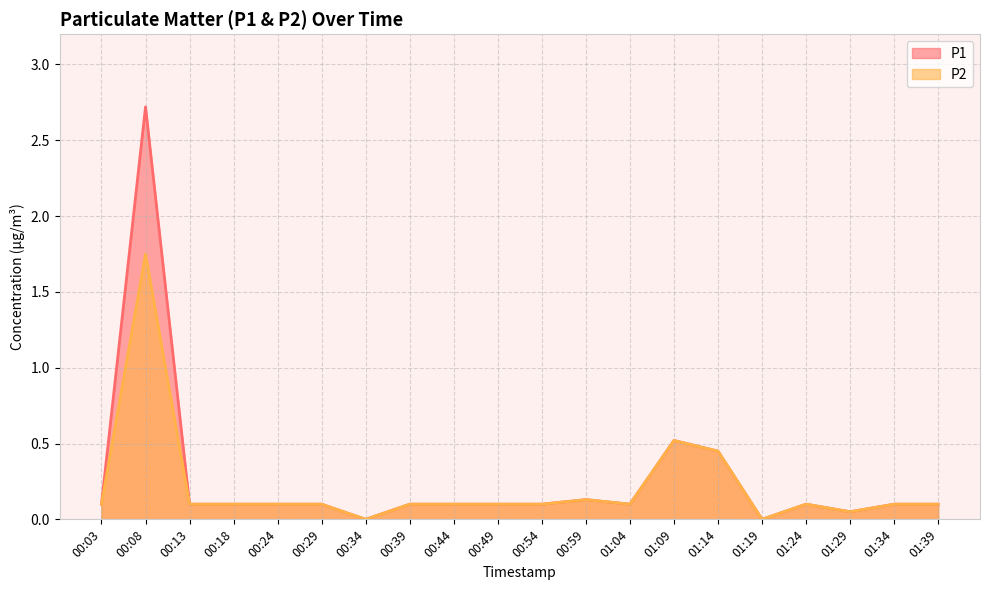

Between 00:29 and 00:59, which is larger?

00:59